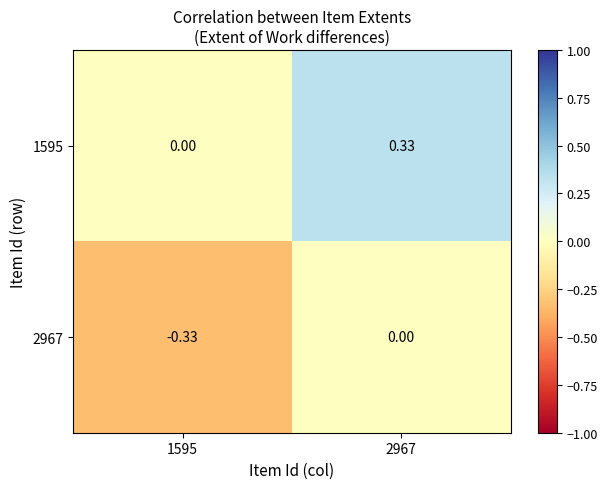

Is the value of 1595 at 2967 greater than the value of 2967 at 2967?

Yes